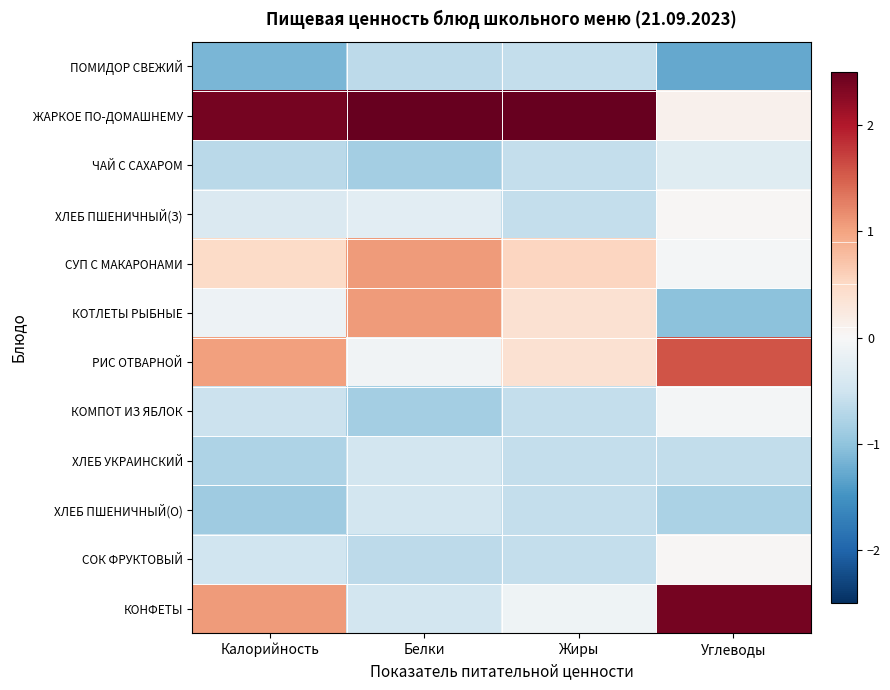

Between Белки and Жиры, which is larger?

Жиры